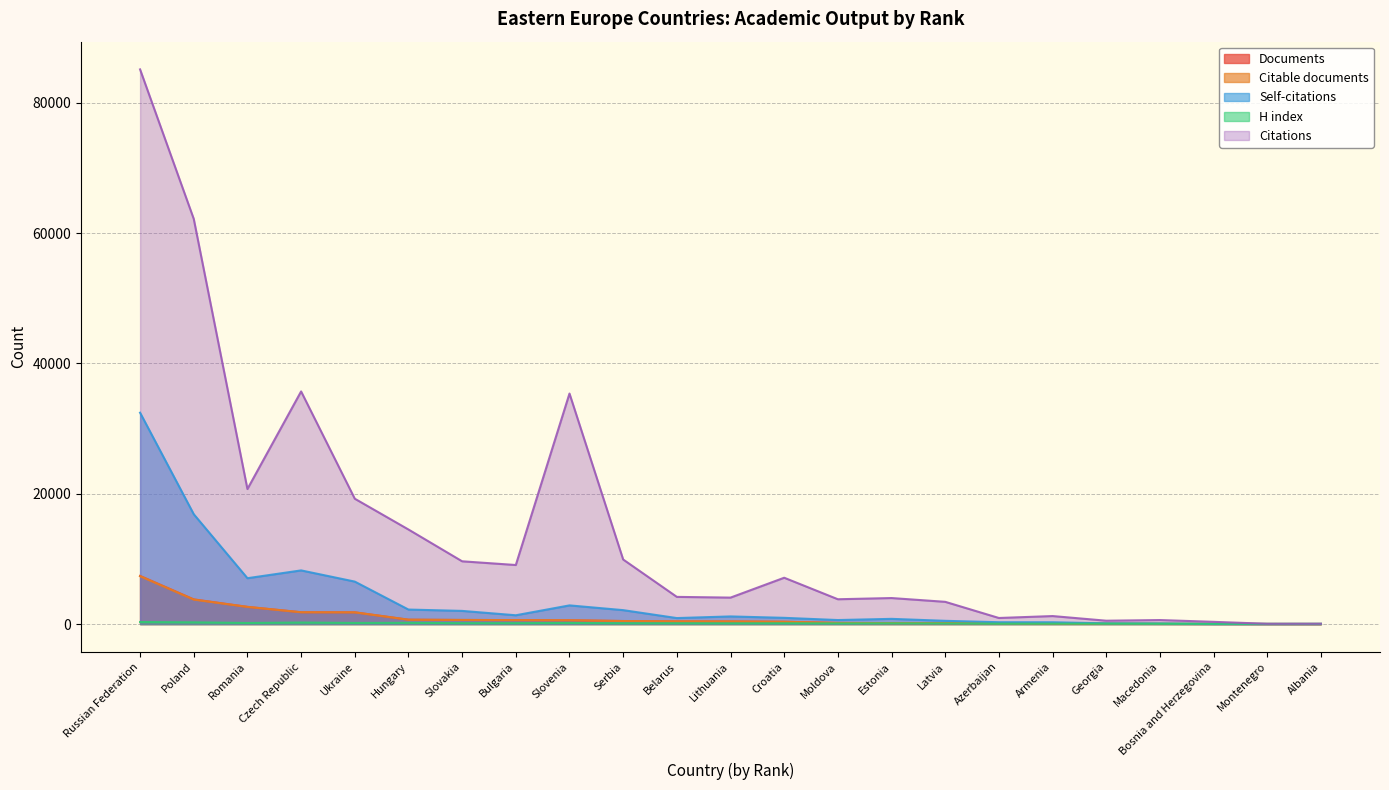

Is the value of Self-citations at Montenegro greater than the value of Citable documents at Poland?

No